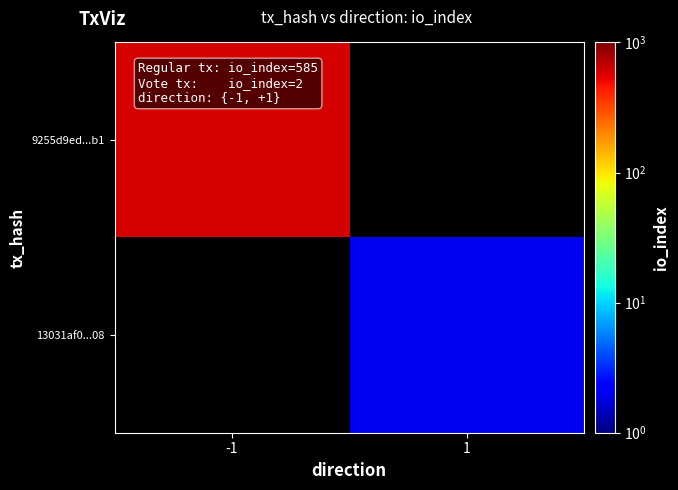

Is the value of 13031af0...08 at -1 greater than the value of 9255d9ed...b1 at -1?

No